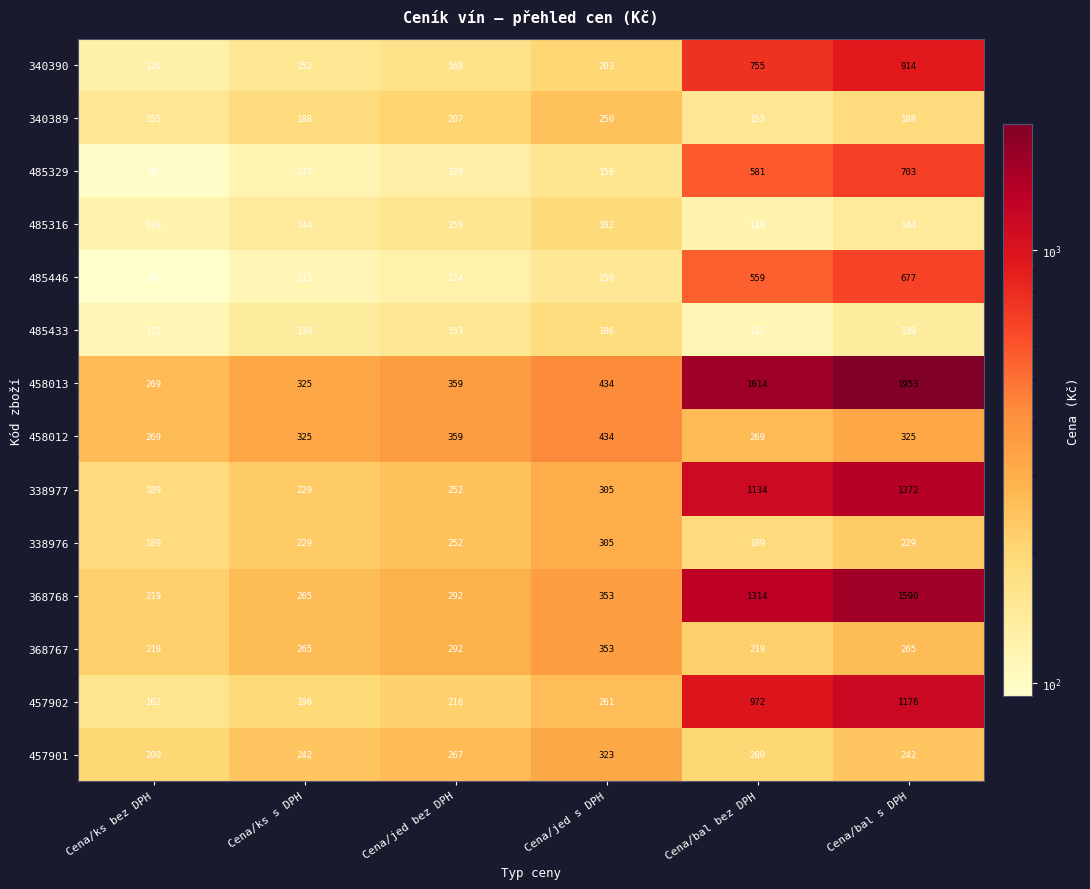

What is the maximum value for 457901?

322.5